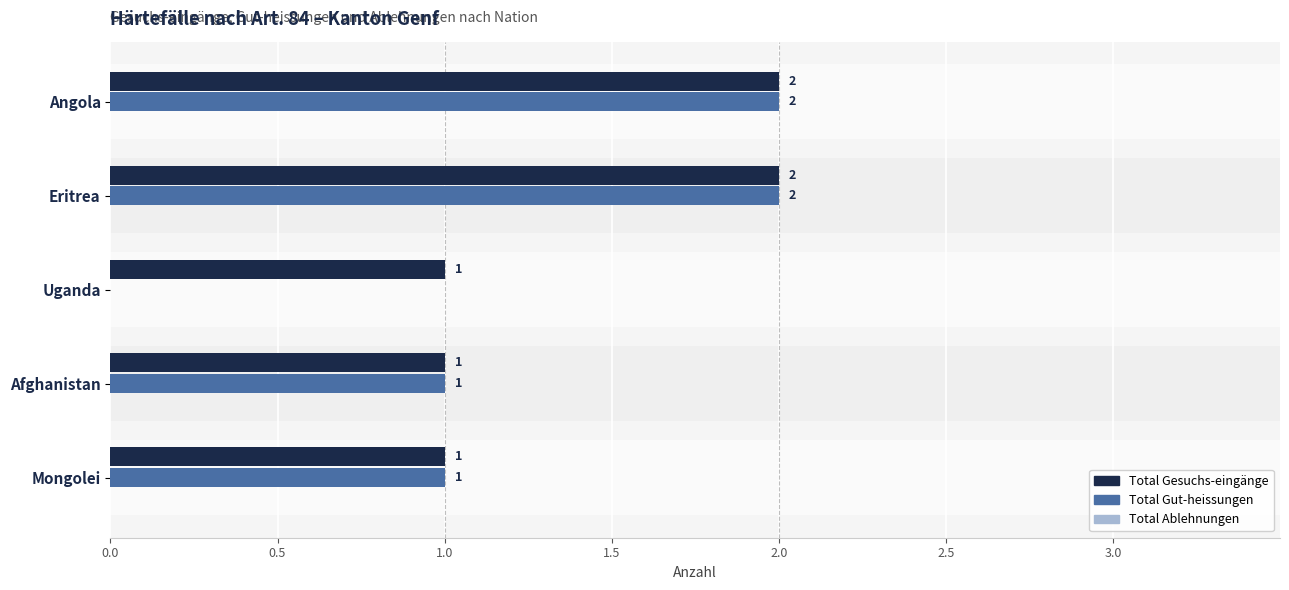

What is the total value across all series at Angola?

4